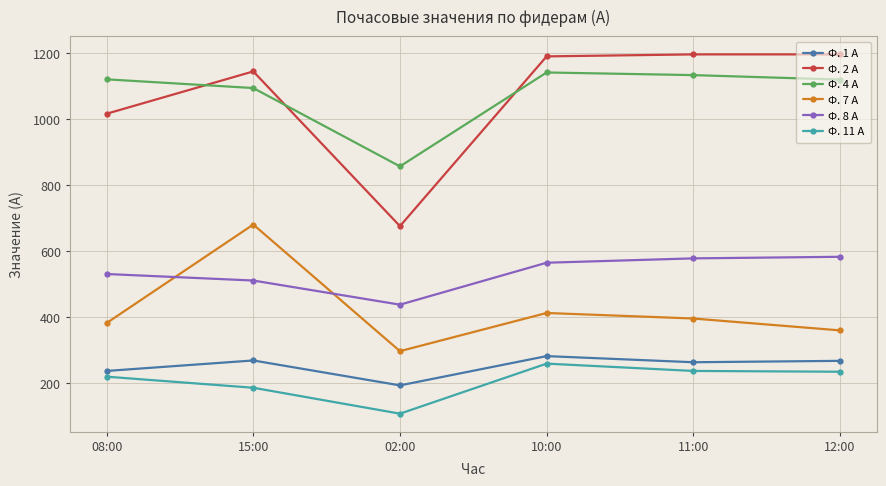

Is the value of Ф. 11 А at 11:00 greater than the value of Ф. 7 А at 08:00?

No